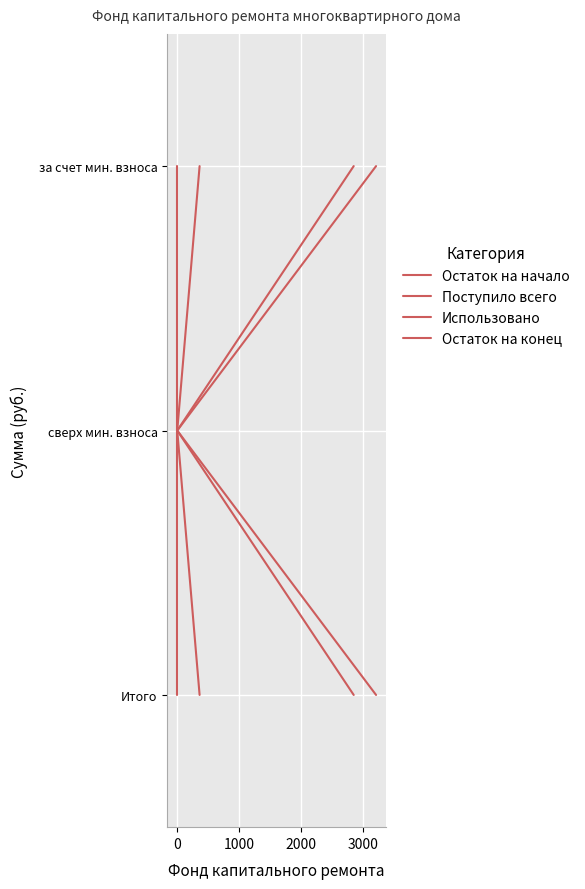

List the series in order of their peak value, highest first.

Остаток на начало, Поступило всего, Использовано, Остаток на конец